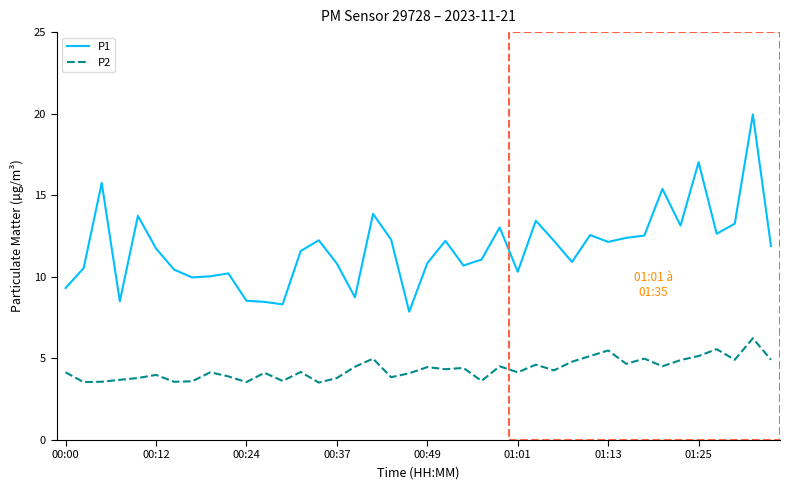

True or false: P2 has more than 2 points higher than both neighbors.

True